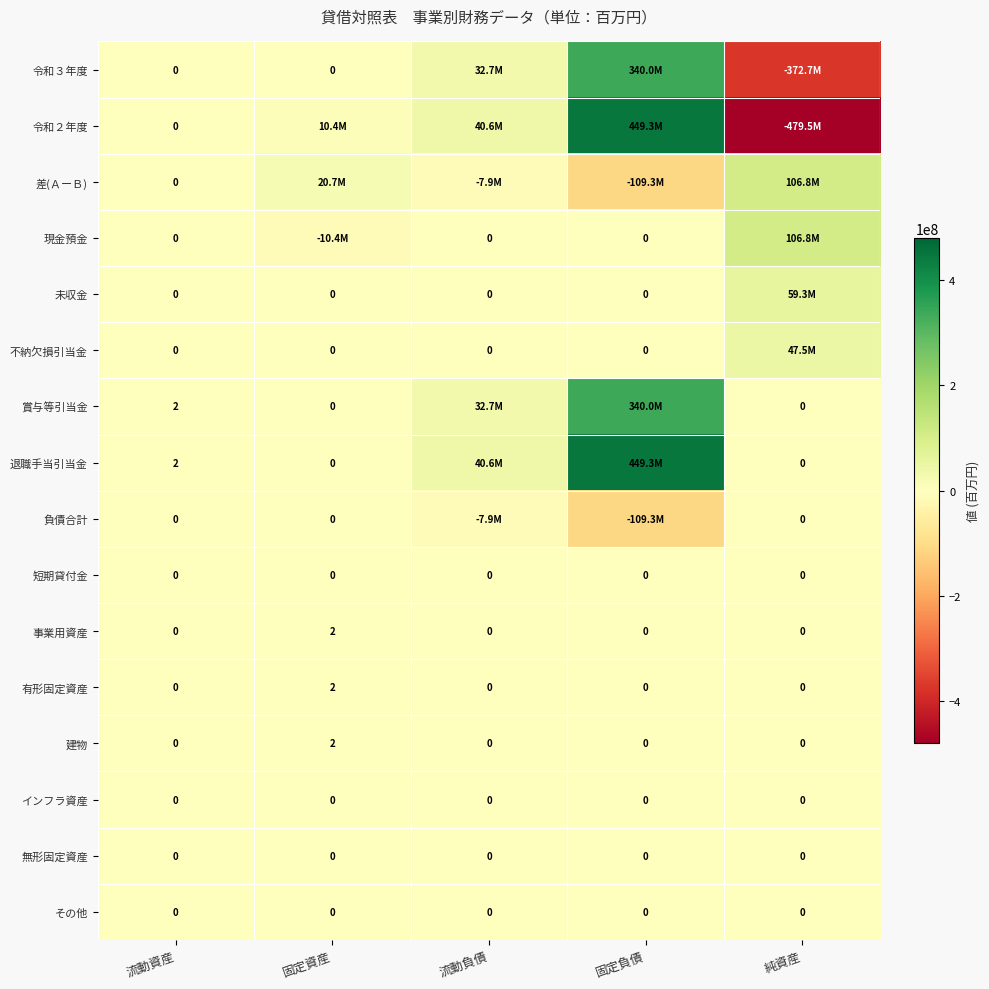

Which has a higher value, 純資産 or 流動資産?

流動資産